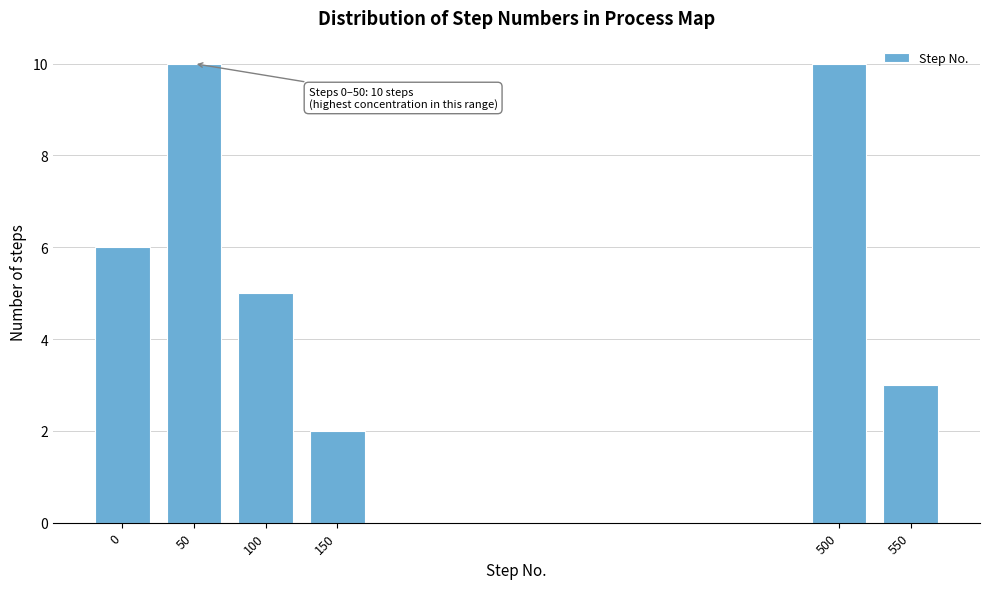

Reading left to right, transcribe all the data shown in this chart.

0=6	50=10	100=5	150=2	500=10	550=3